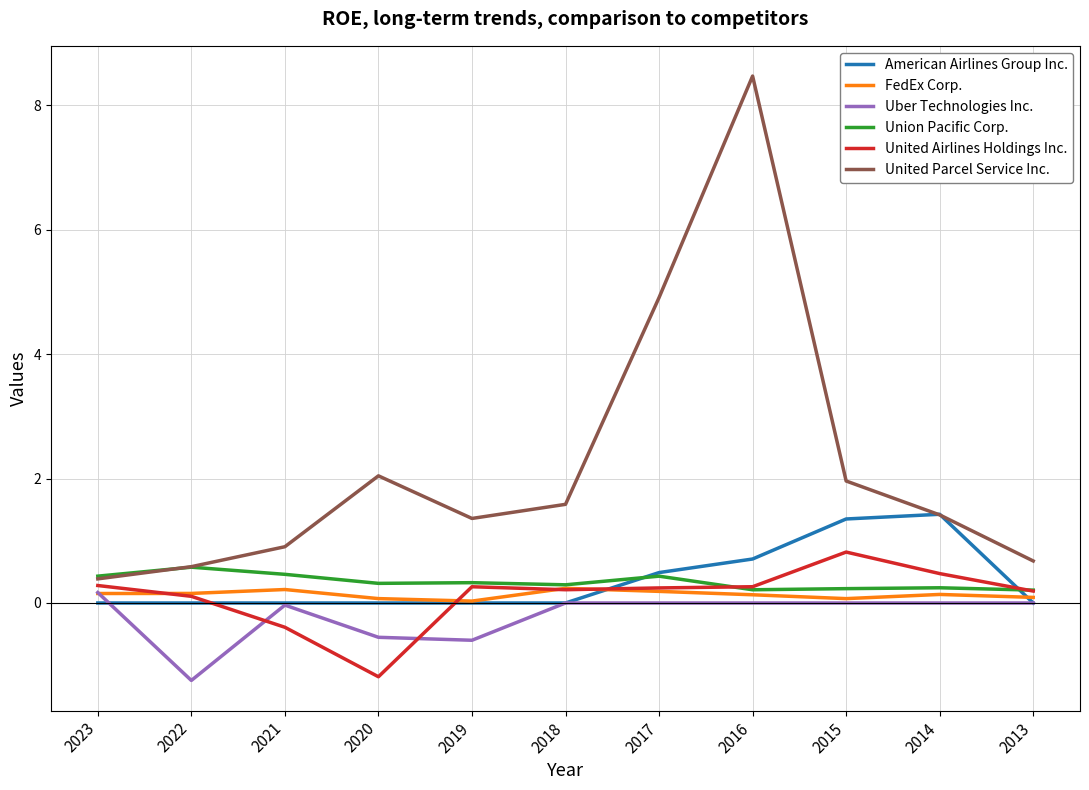

True or false: Uber Technologies Inc. and Union Pacific Corp. intersect in this chart.

False